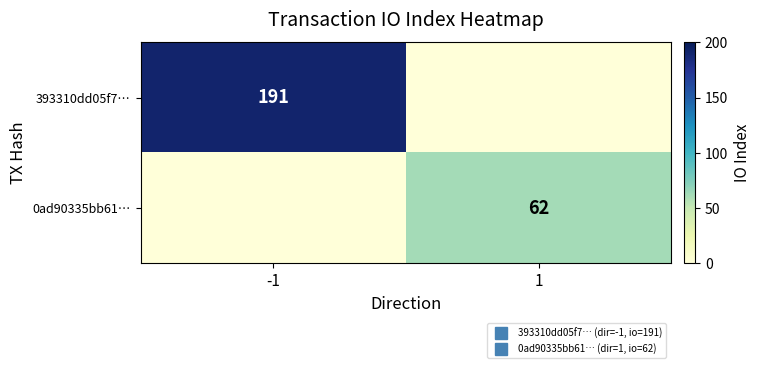

What is the difference between the maximum and minimum values in the 0ad90335bb61… series?

62